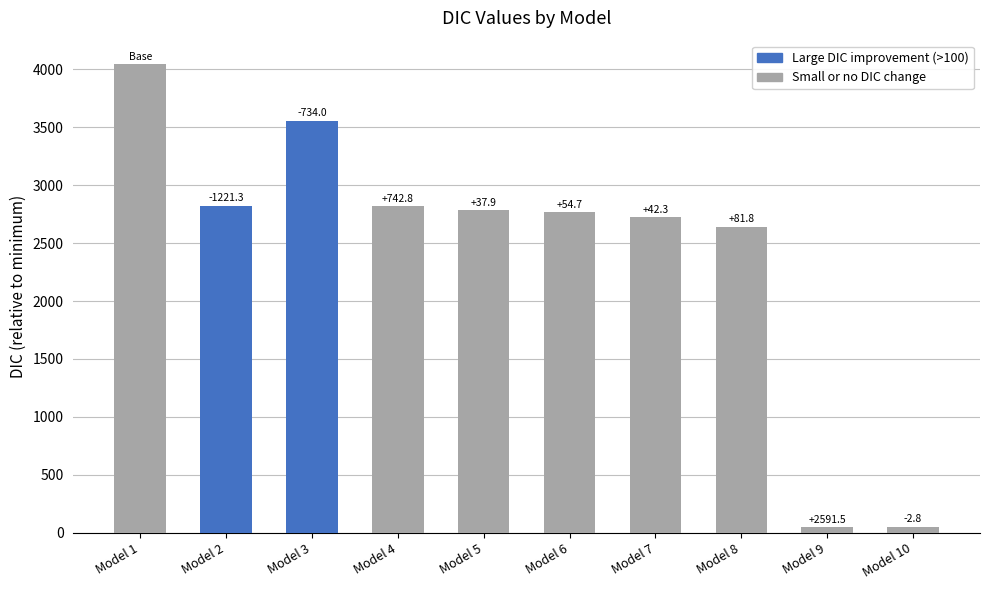

Reading left to right, what are all the values shown in this chart?

4044.3	2823.1	3557.1	2820.3	2782.4	2765.6	2723.3	2641.5	50.0	52.8